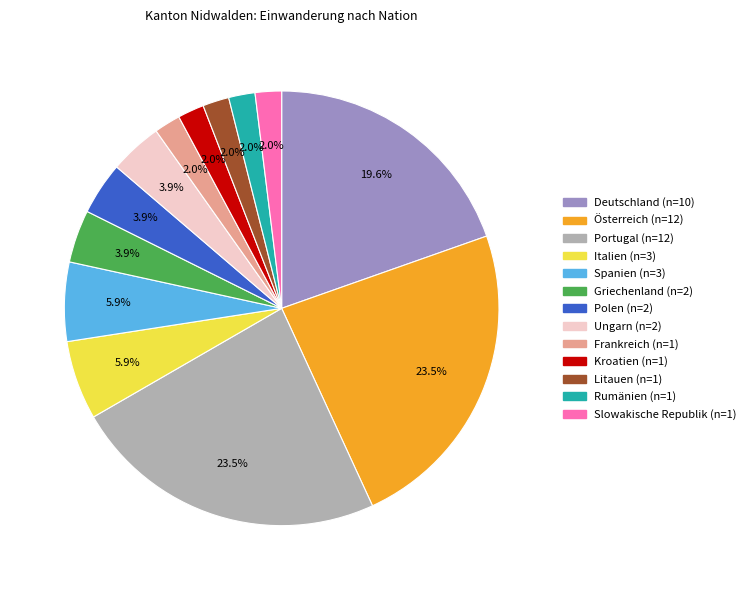

How many segments does this pie chart have?

13